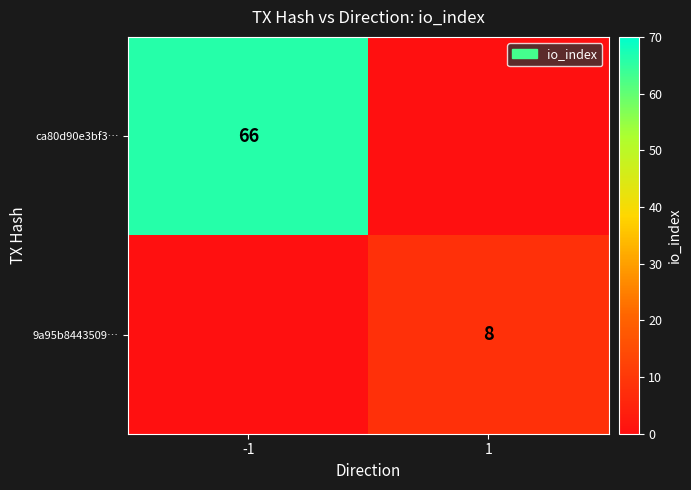

True or false: ca80d90e3bf3… has a value of 17 at -1.

False